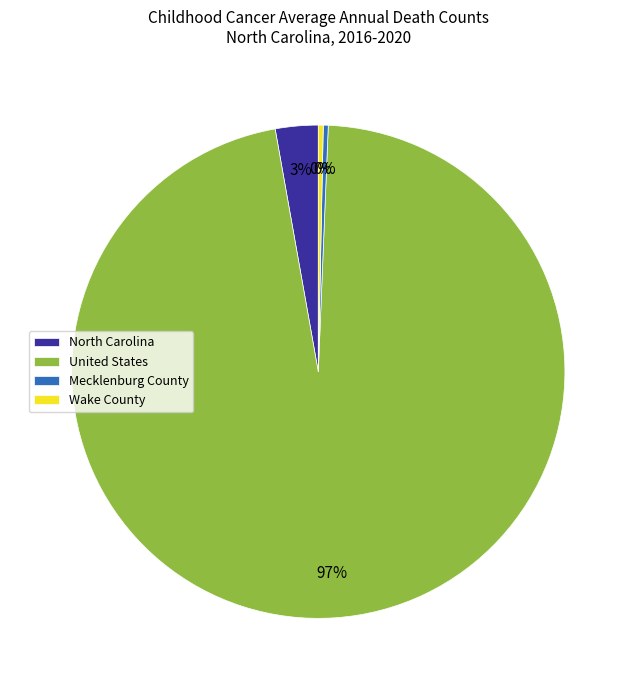

Do United States and Mecklenburg County together represent more than half of the pie?

Yes